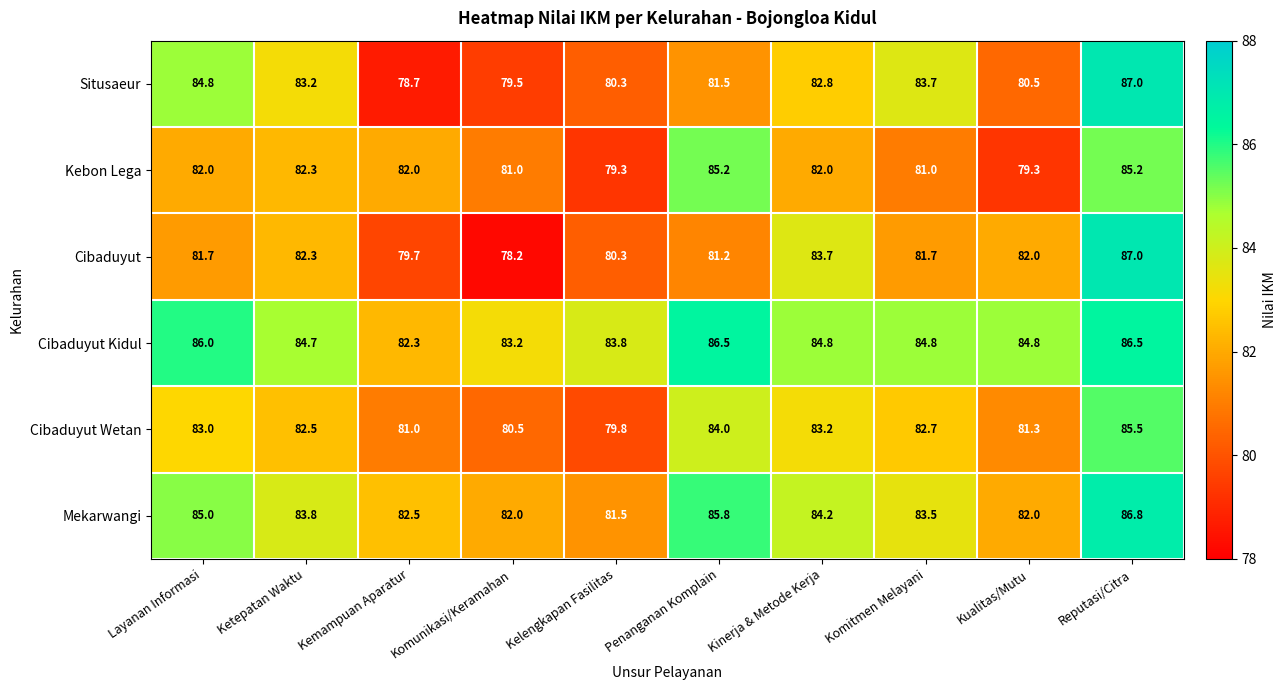

Is it true that Situsaeur equals 87.0 at Reputasi/Citra?

True